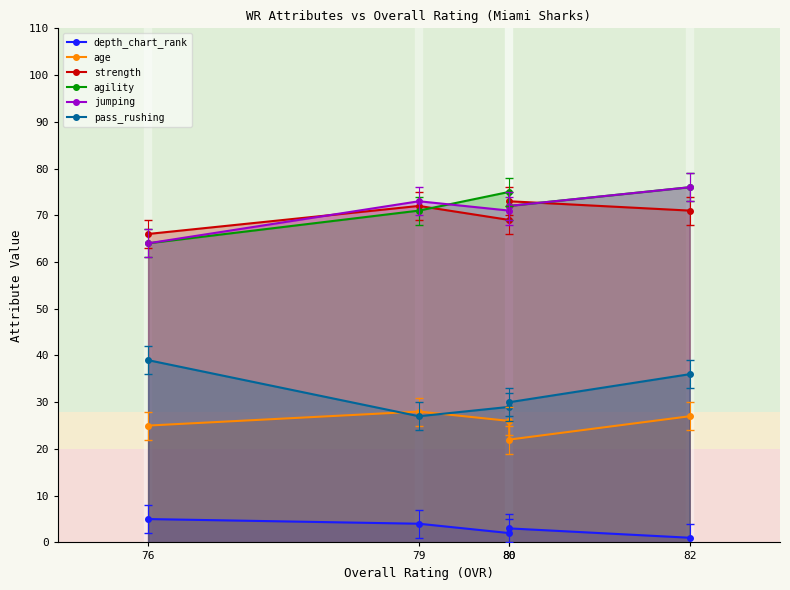

Is the value of age at 79 greater than the value of strength at 76?

No